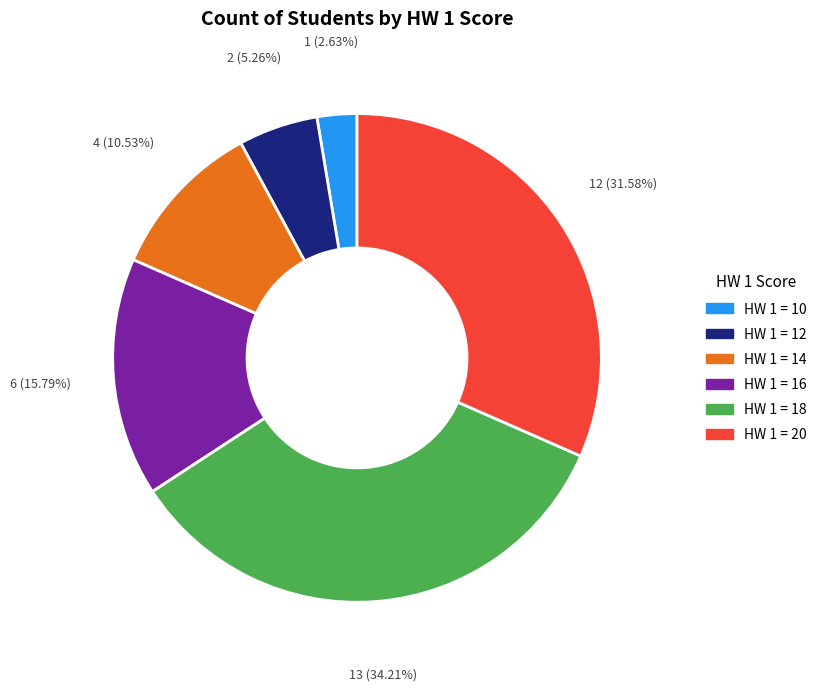

Which has a higher value, HW 1 = 16 or HW 1 = 18?

HW 1 = 18